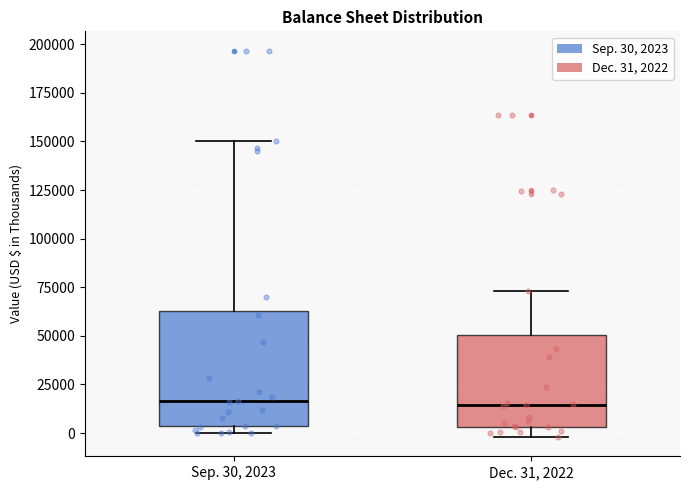

Reading left to right, read every box against the y-axis: the position of its median line, the range the box covers, and the ends of its whiskers. The values are not printed on the chart, so give them approximately, as read against the axis.

Sep. 30, 2023: median 15000, box 5000 to 65000, whiskers 0 to 150000
Dec. 31, 2022: median 15000, box 5000 to 50000, whiskers 0 to 75000